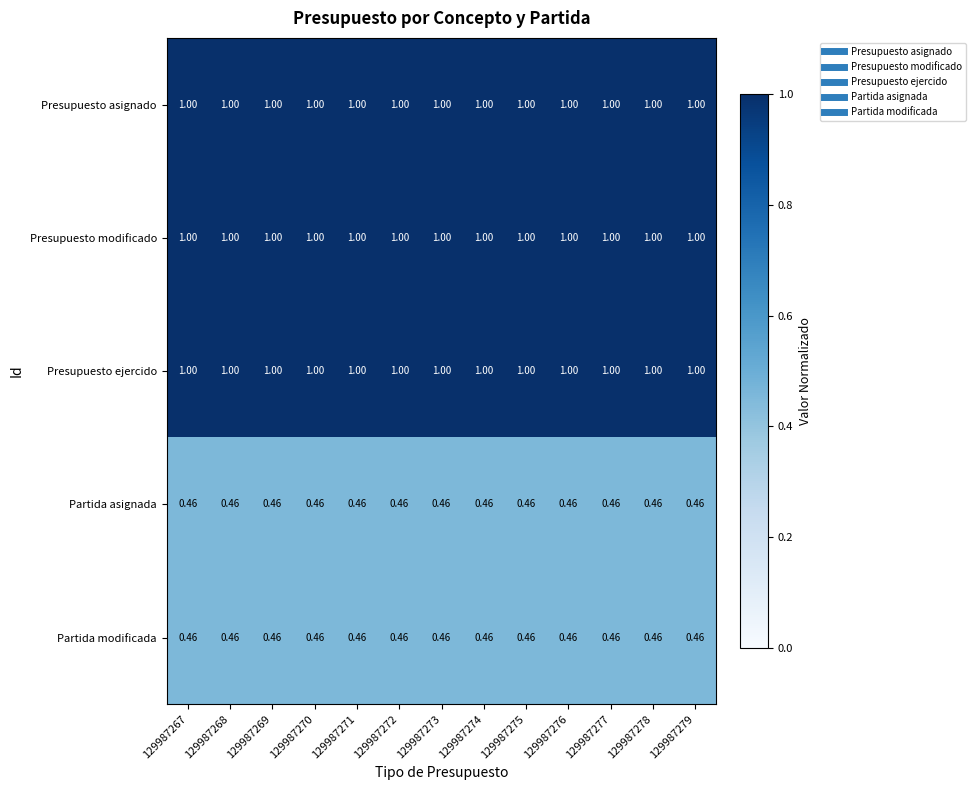

Is the value of Presupuesto modificado at 129987272 greater than the value of Partida asignada at 129987271?

Yes